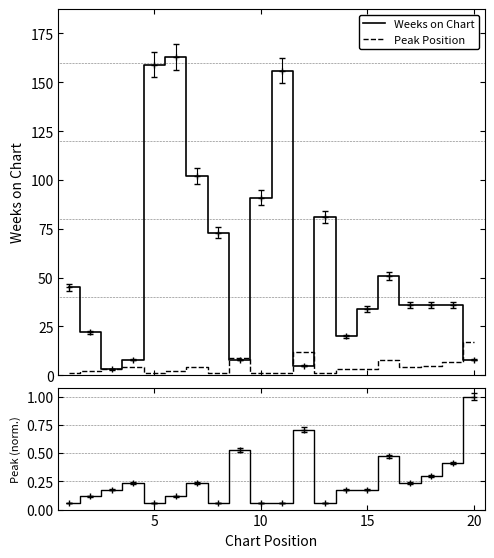

What is the difference between the second highest and second lowest values in the Peak Position series?

11.0